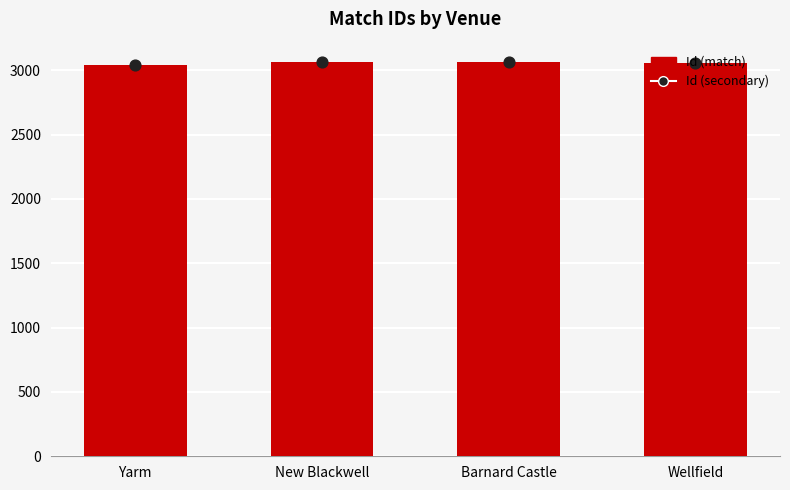

Which series contains the lowest Y value?

Id (match)